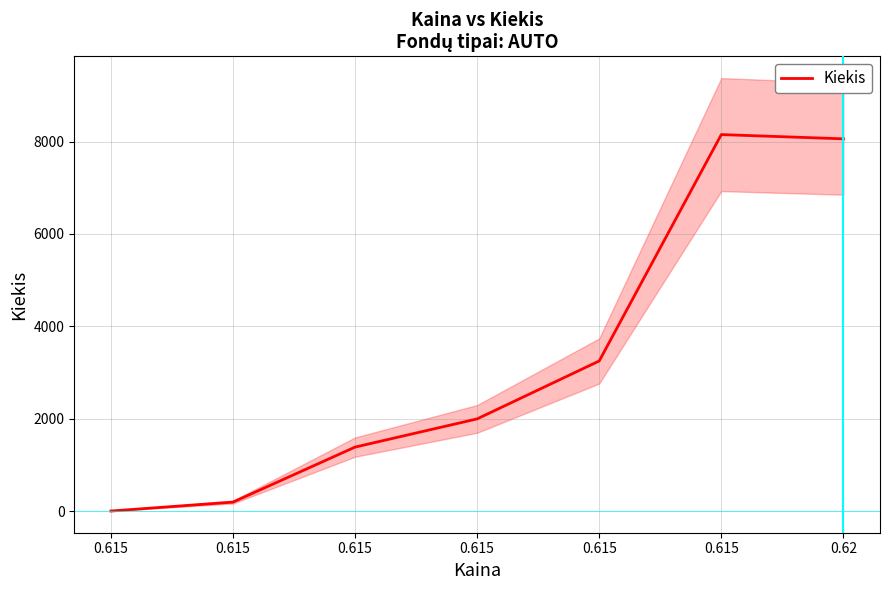

What is the difference between the maximum and minimum values?

8143